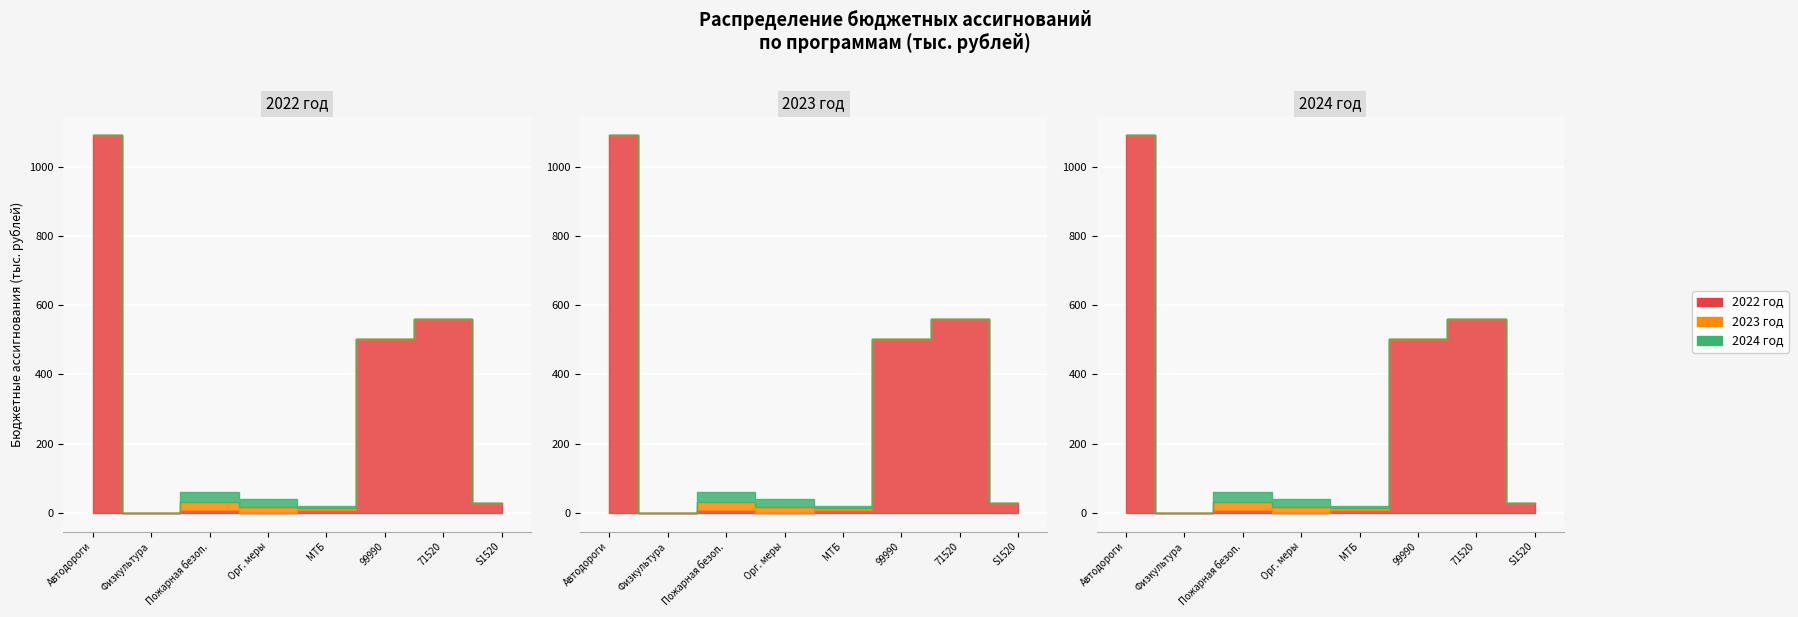

Which has a higher value, Реализация мероприятий (99990) or Реализация мероприятий (S1520)?

Реализация мероприятий (99990)